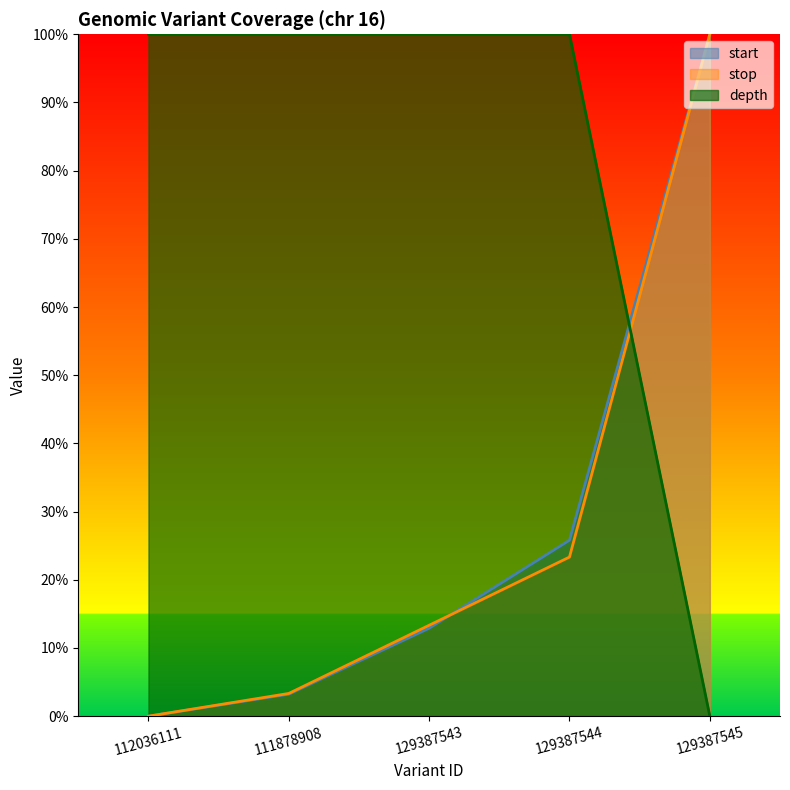

What is the average value of the start series?

28.4